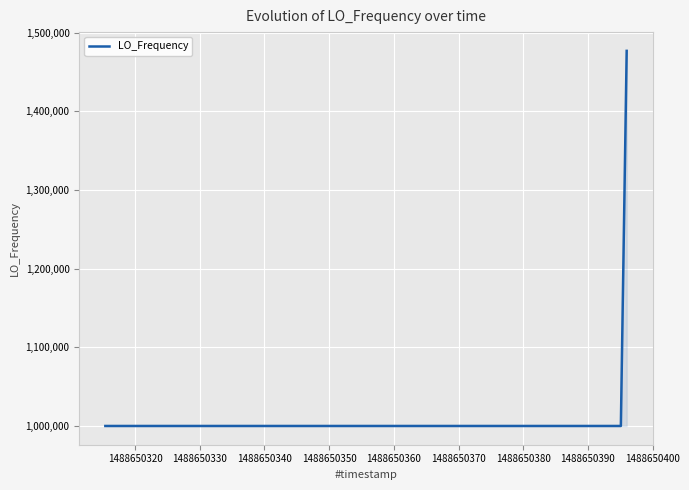

What is the difference between the maximum and minimum values?

476896.7